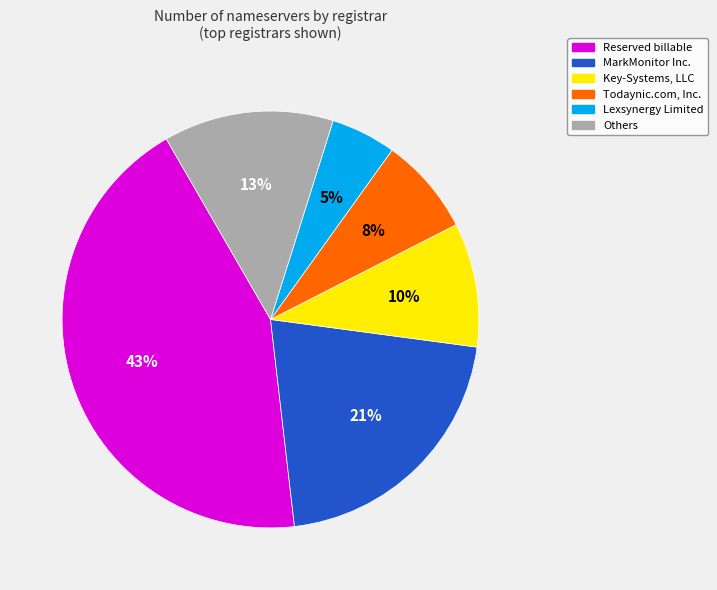

Is it true that MarkMonitor Inc. is 21% of the pie?

True